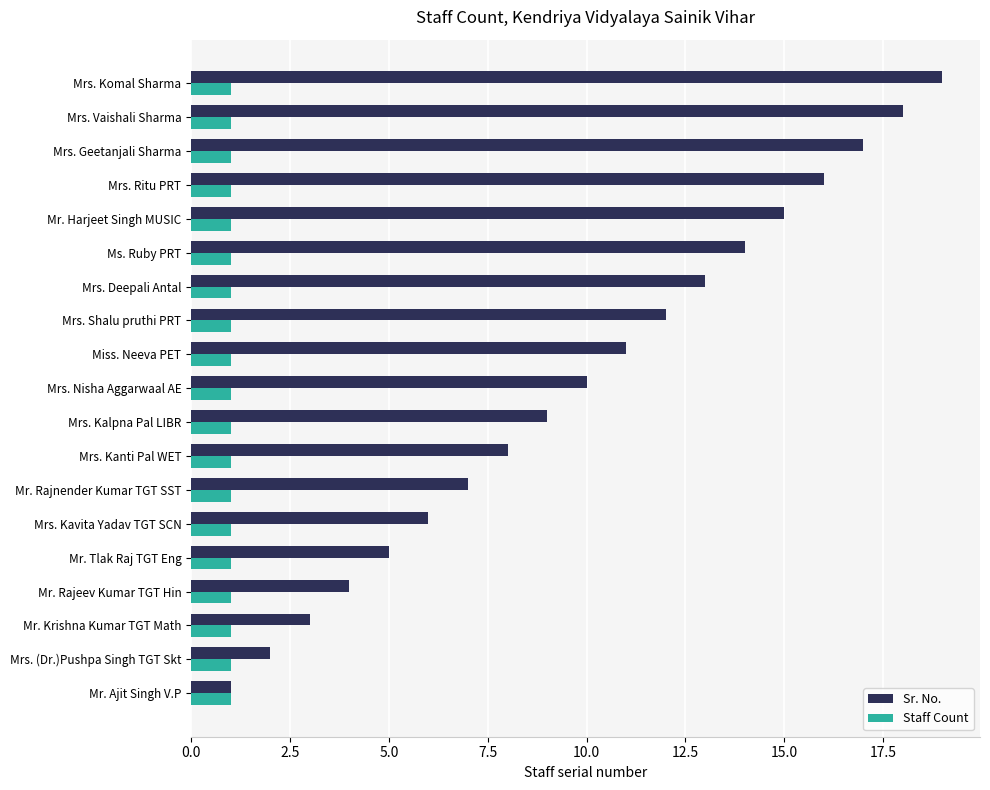

What is the average value of the Sr. No. series?

10